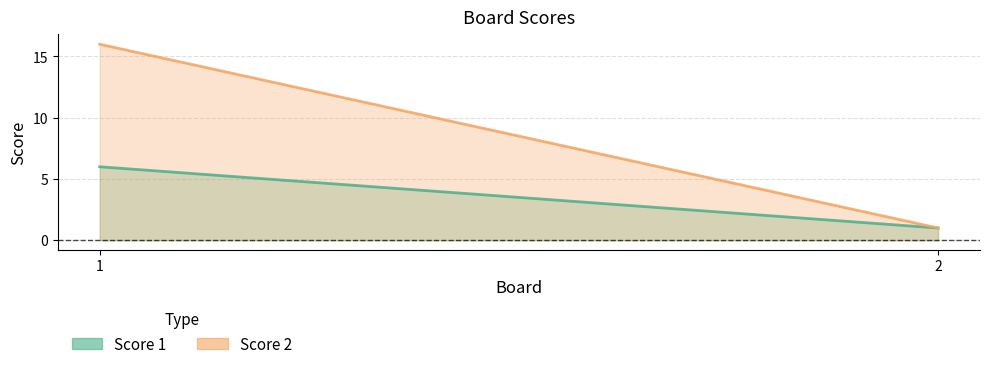

The value of Score 1 at 1 is 6. True or false?

True